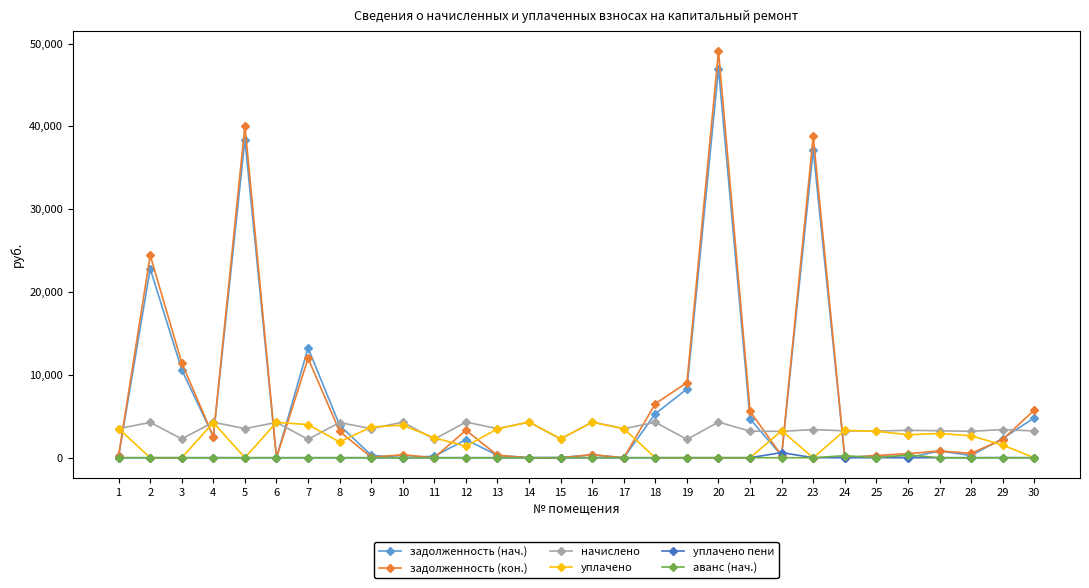

What is the greatest value displayed?

49049.3